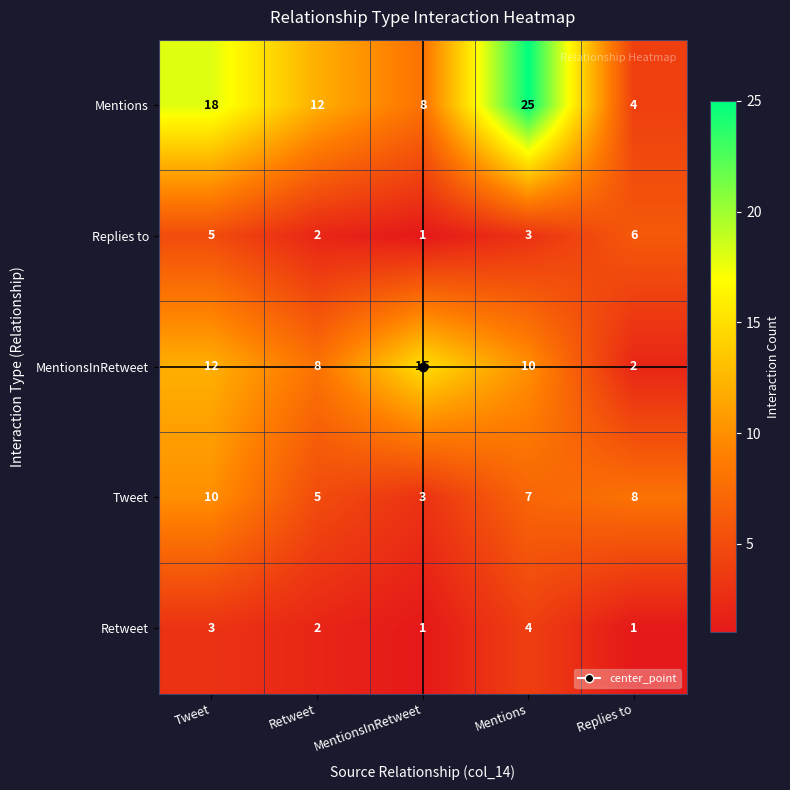

What is the difference between the maximum and minimum values in the Mentions series?

21